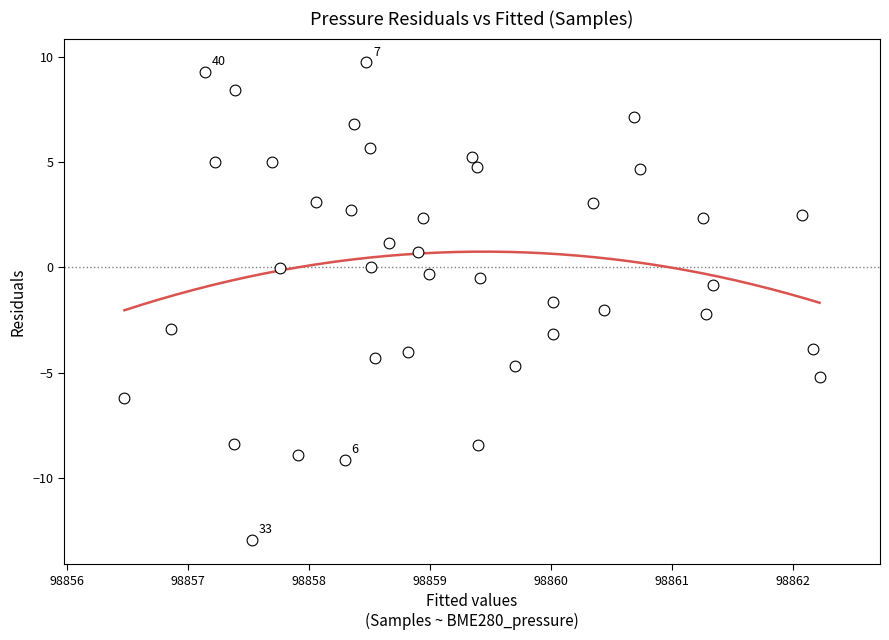

What is the range of Y values (max minus min)?

22.7